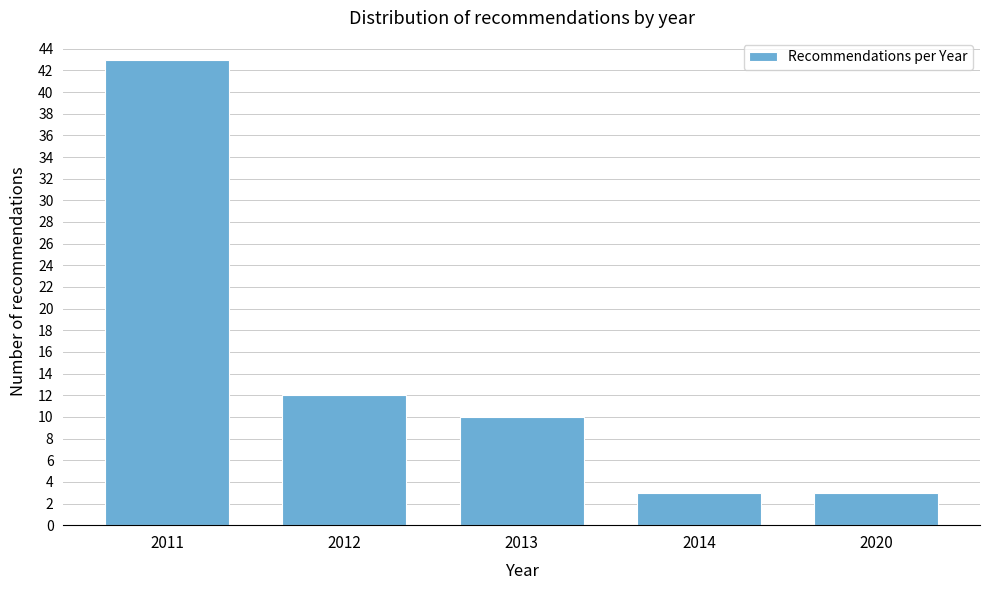

Reading left to right, extract all data points from this chart.

2011=43	2012=12	2013=10	2014=3	2020=3